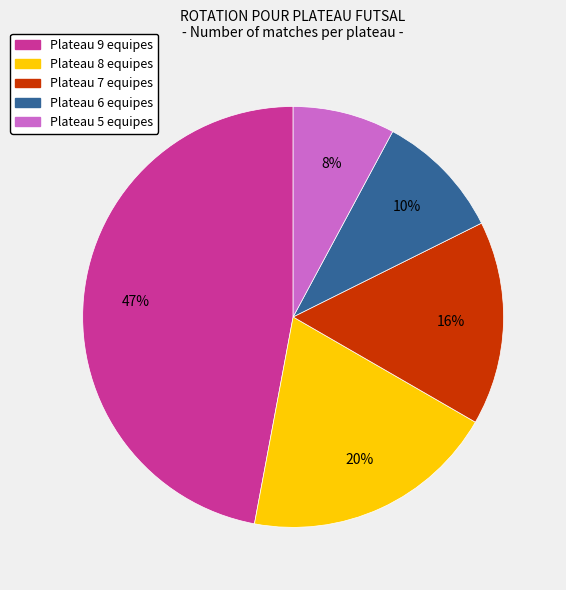

Which slice is the smallest?

Plateau 5 equipes